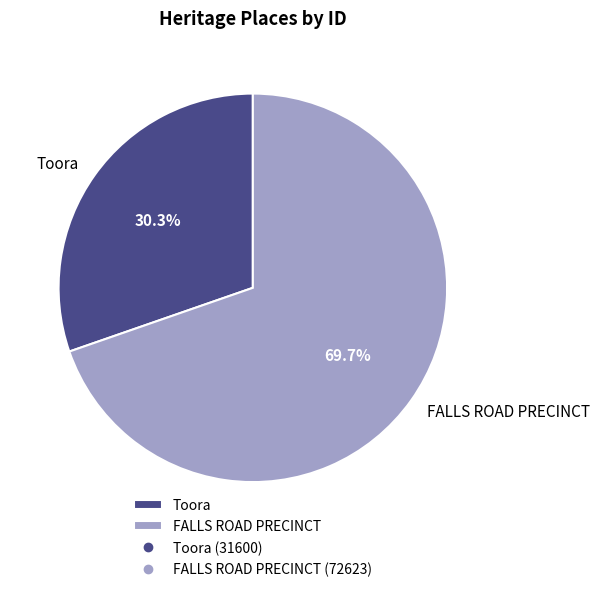

How many segments does this pie chart have?

2